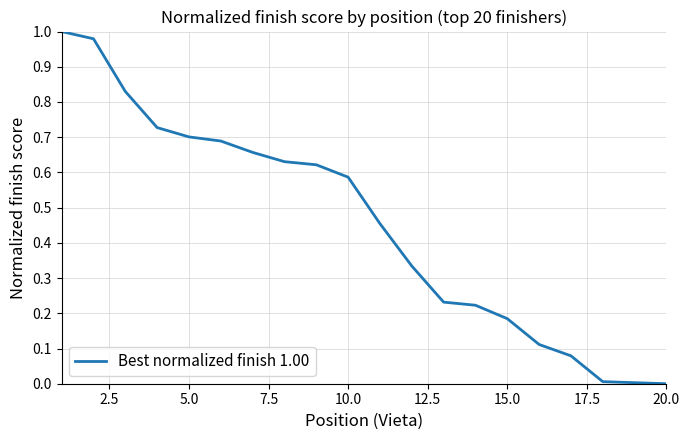

Reading left to right, transcribe all the data shown in this chart.

1.0	1.0	0.8	0.7	0.7	0.7	0.7	0.6	0.6	0.6	0.5	0.3	0.2	0.2	0.2	0.1	0.1	0.0	0.0	0.0